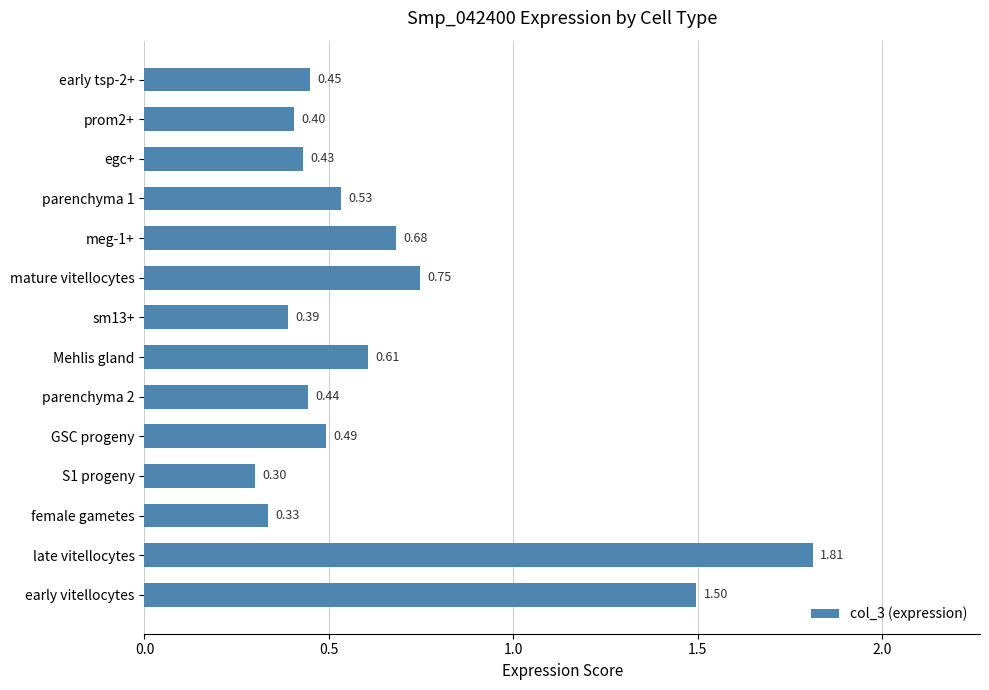

Rank the categories by value from lowest to highest.

S1 progeny, female gametes, sm13+, prom2+, egc+, parenchyma 2, early tsp-2+, GSC progeny, parenchyma 1, Mehlis gland, meg-1+, mature vitellocytes, early vitellocytes, late vitellocytes